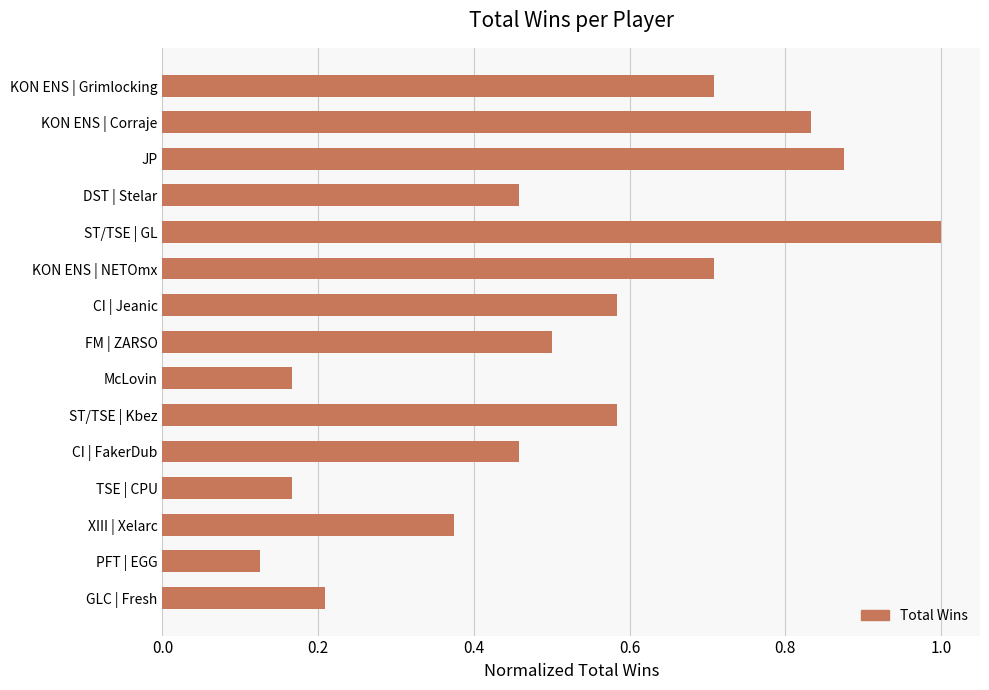

Between CI | FakerDub and FM | ZARSO, which is larger?

FM | ZARSO